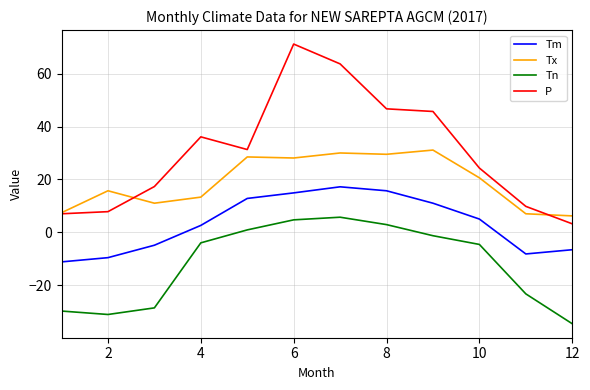

Which series has the largest range (max minus min)?

P